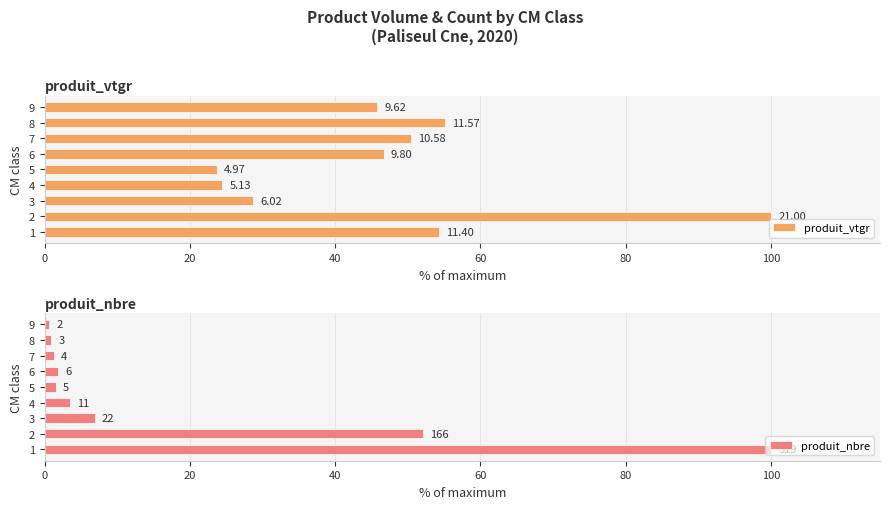

What is the difference between the second highest and minimum values in the produit_nbre series?

51.4